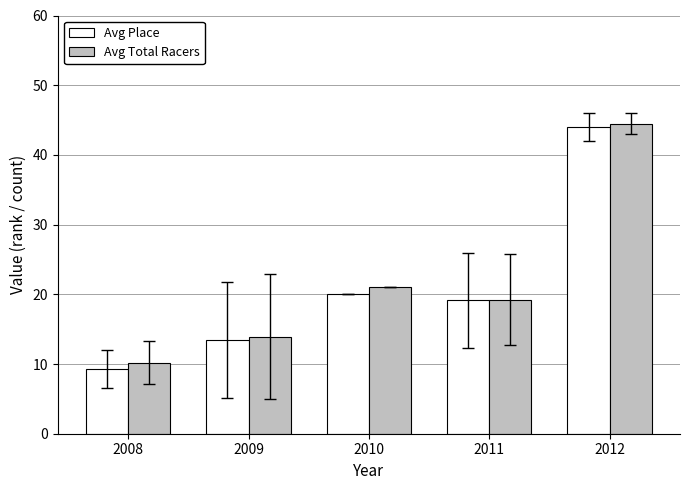

Which series has the largest range (max minus min)?

Avg Place